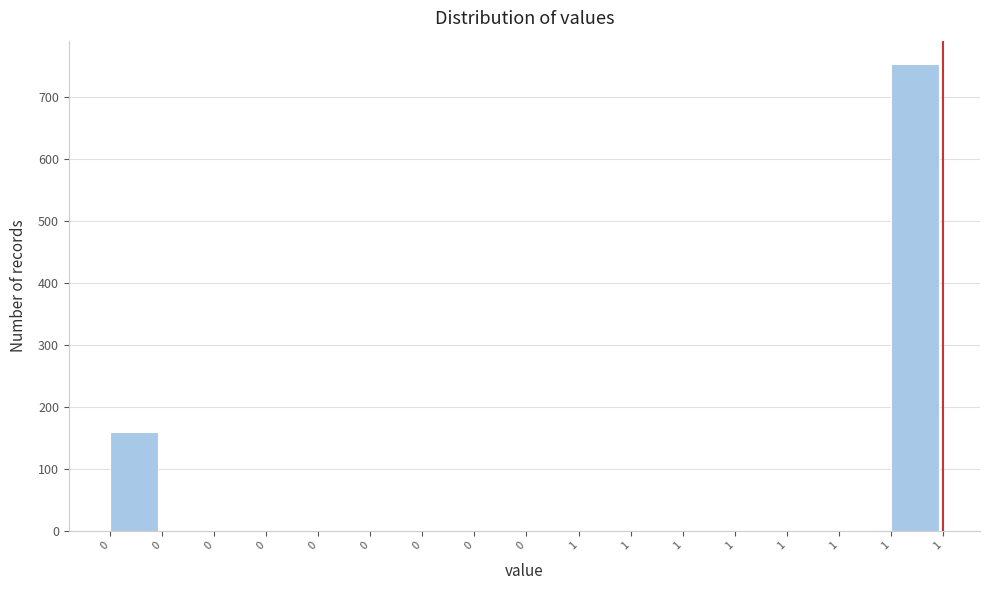

Are the bars horizontal?

No